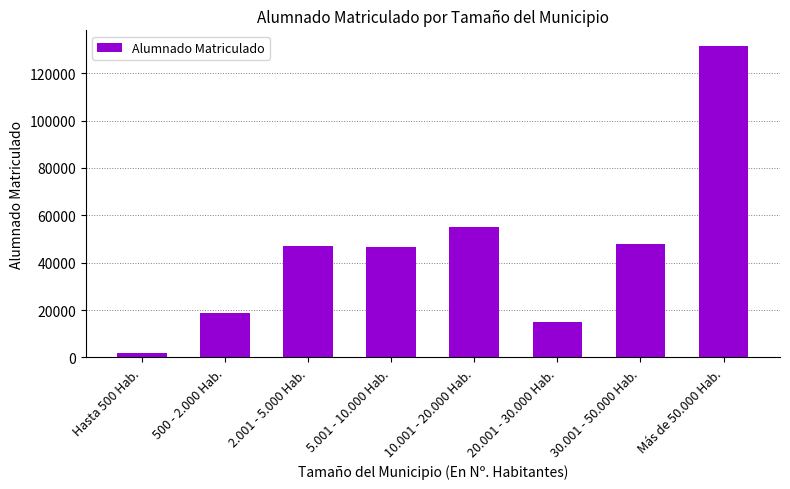

What is the maximum value shown in the chart?

131532